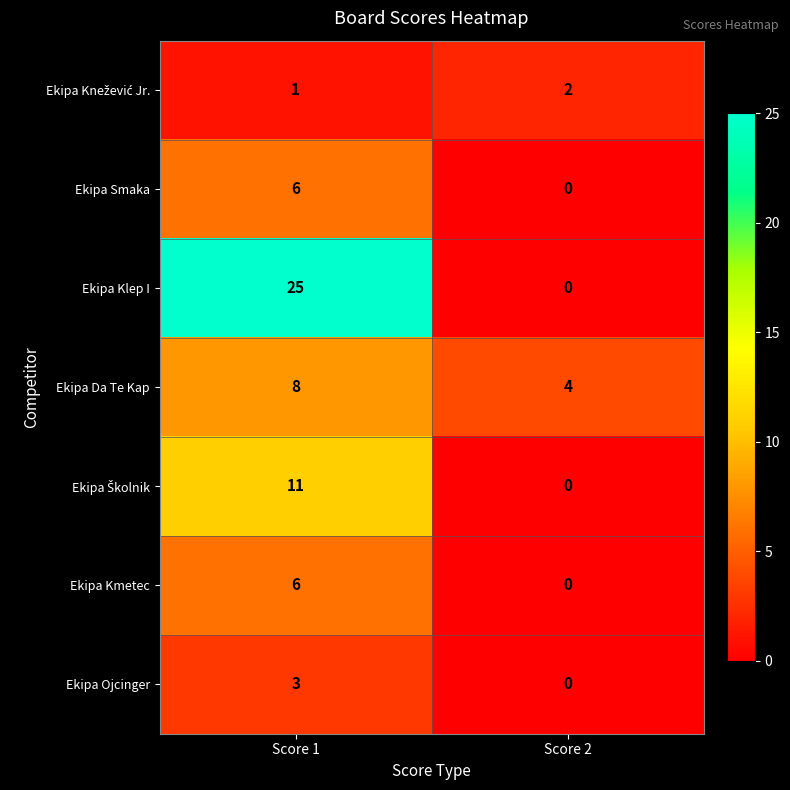

Rank the categories by Ekipa Klep I value from lowest to highest.

Score 2, Score 1